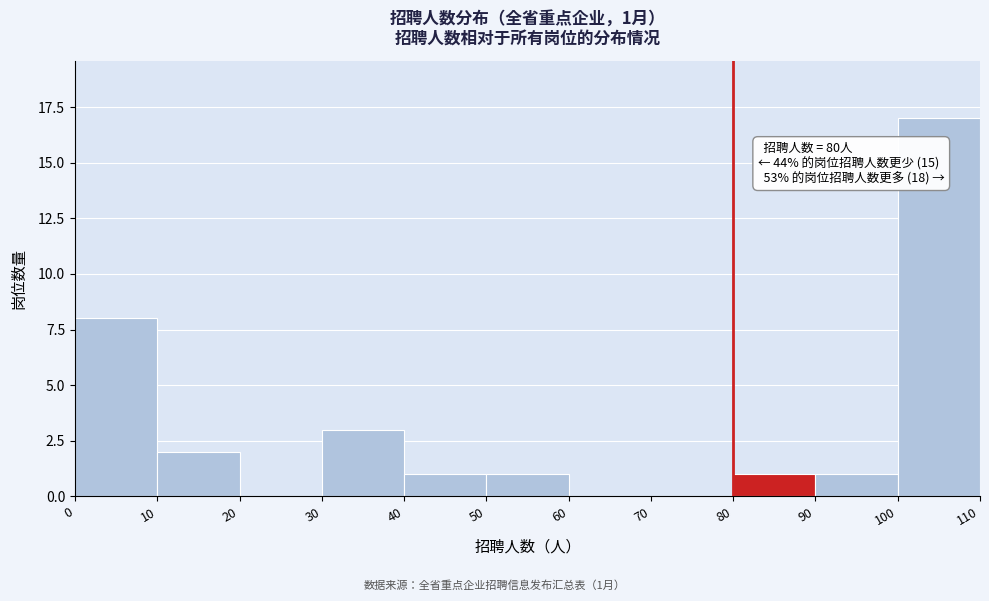

Over which range of the x-axis is the bar tallest?

100 to 110